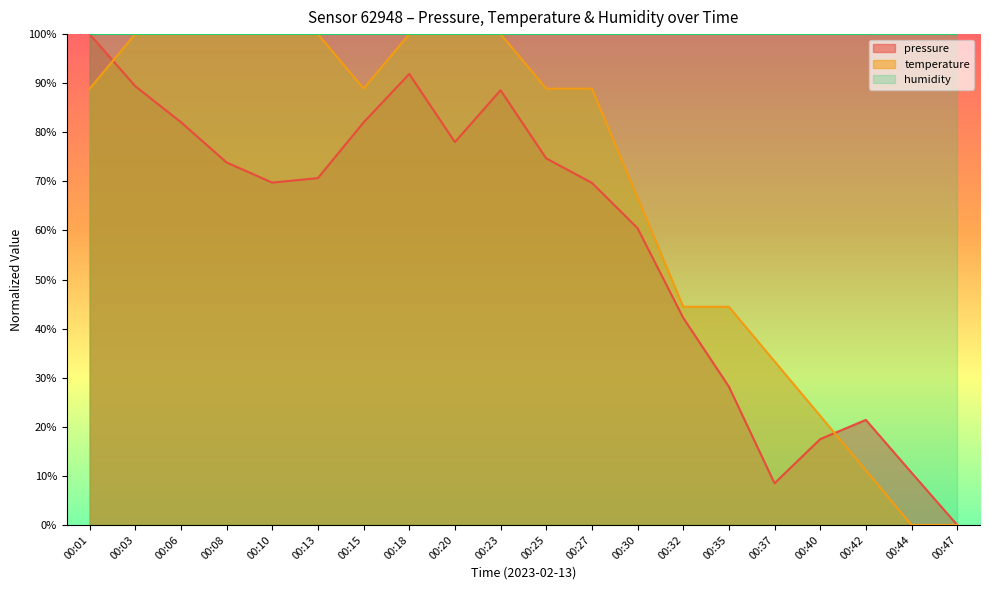

What is the sum of all pressure values?

1159.4